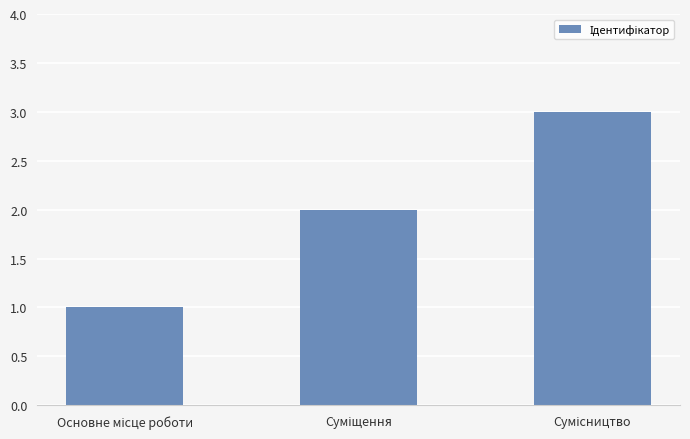

What is the value of the 3rd bar from the left?

3